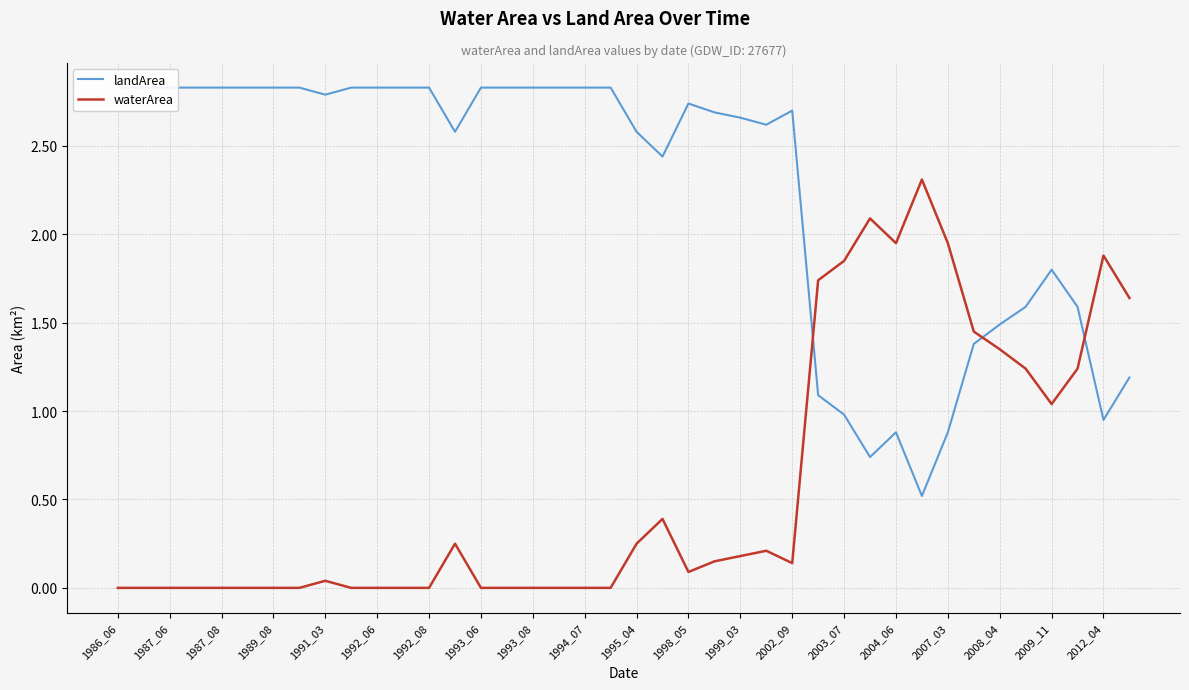

What is the difference between the second highest and minimum values in the waterArea series?

2.1